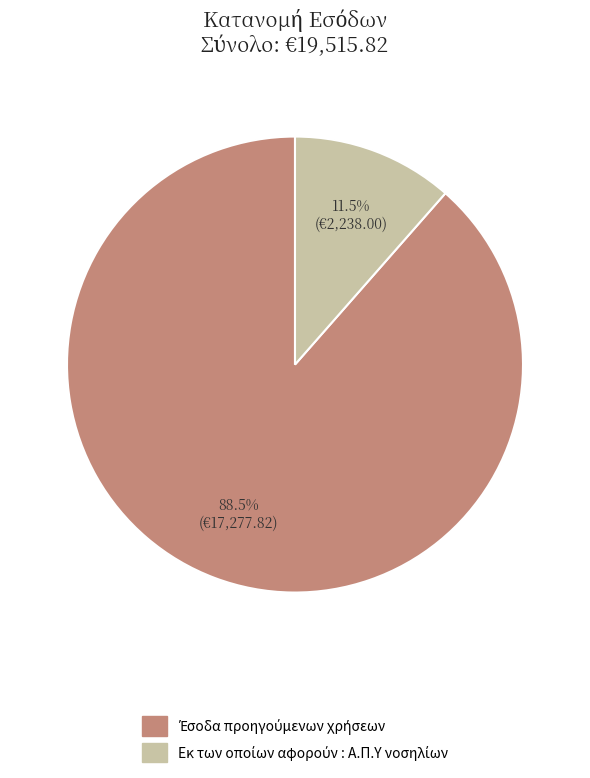

Is there a majority slice in this chart?

Yes